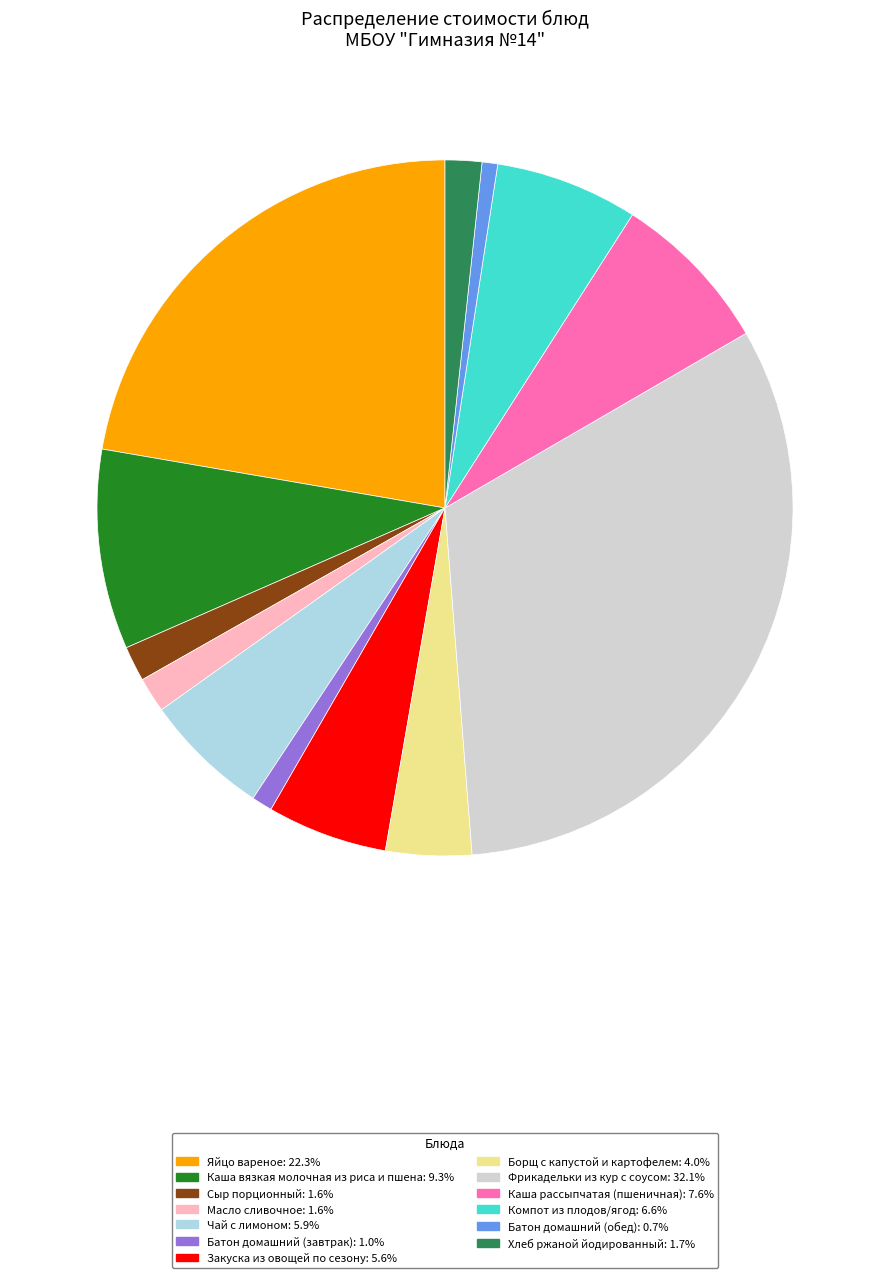

Which category has the biggest portion of the pie?

Фрикадельки из кур с соусом